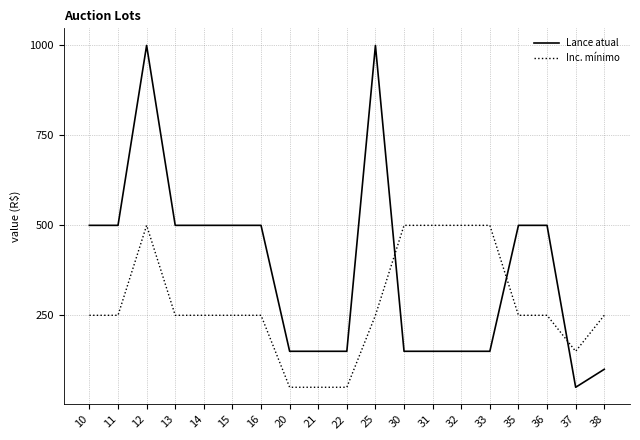

Between 15 and 22, which series saw the biggest shift?

Lance atual